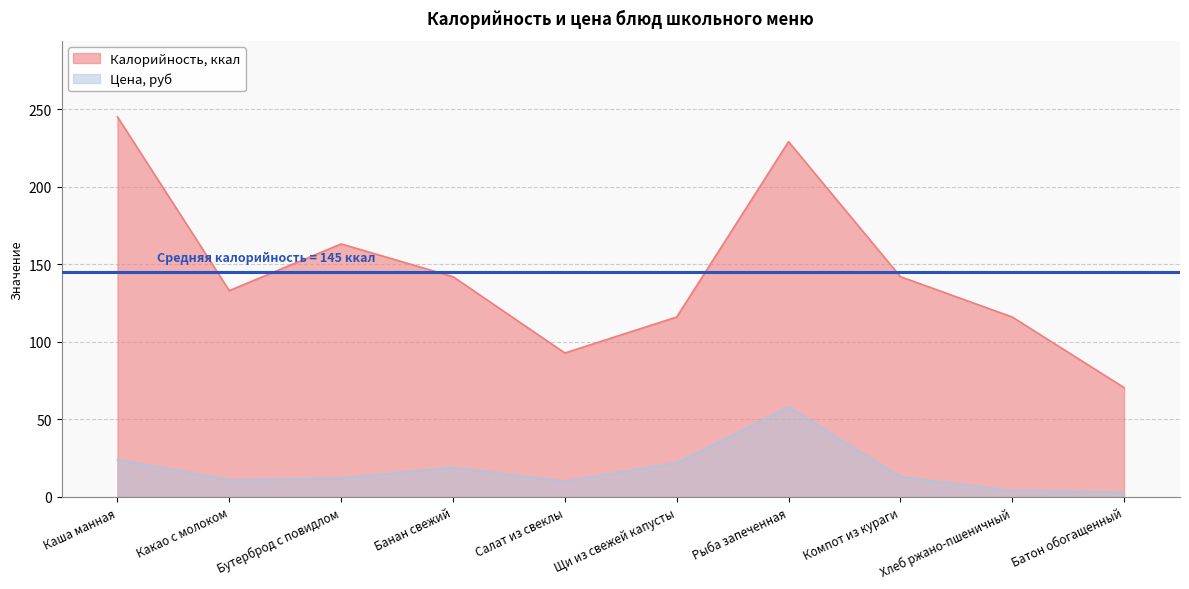

What is the sum of the Калорийность, ккал values at Каша манная and Салат из свеклы?

337.8